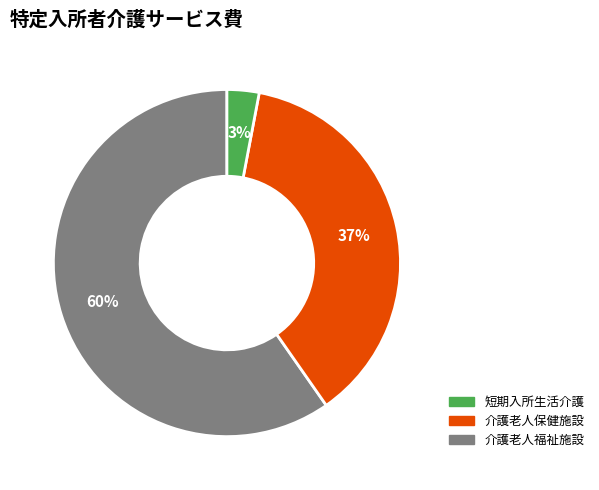

To the nearest percent, what is the difference between the largest and smallest slice percentages?

57%